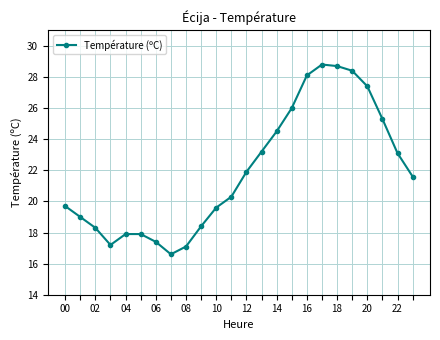

What is the value of the 22nd point from the left?

25.3